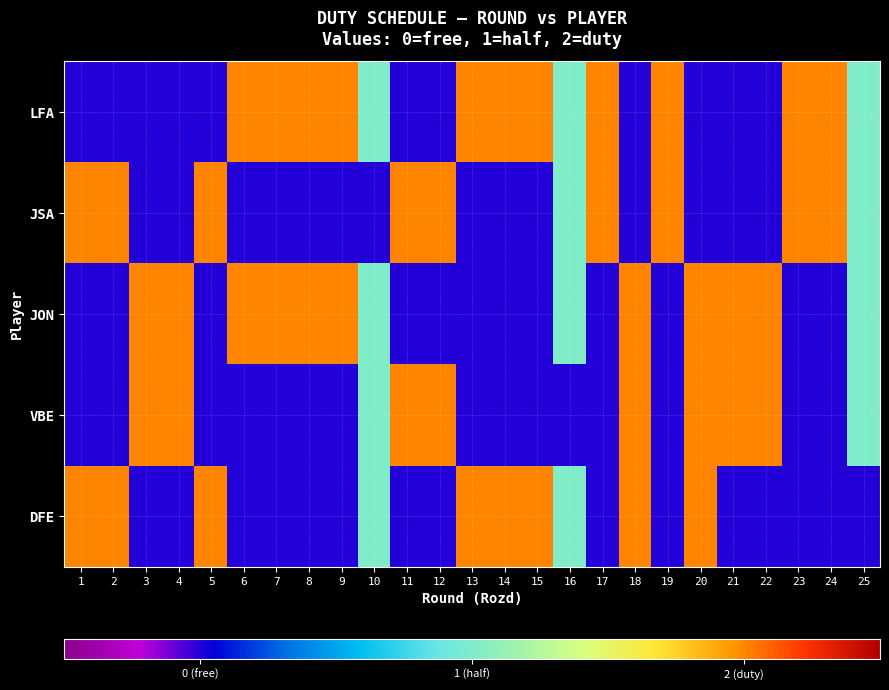

Which category has the highest value across all series?

6